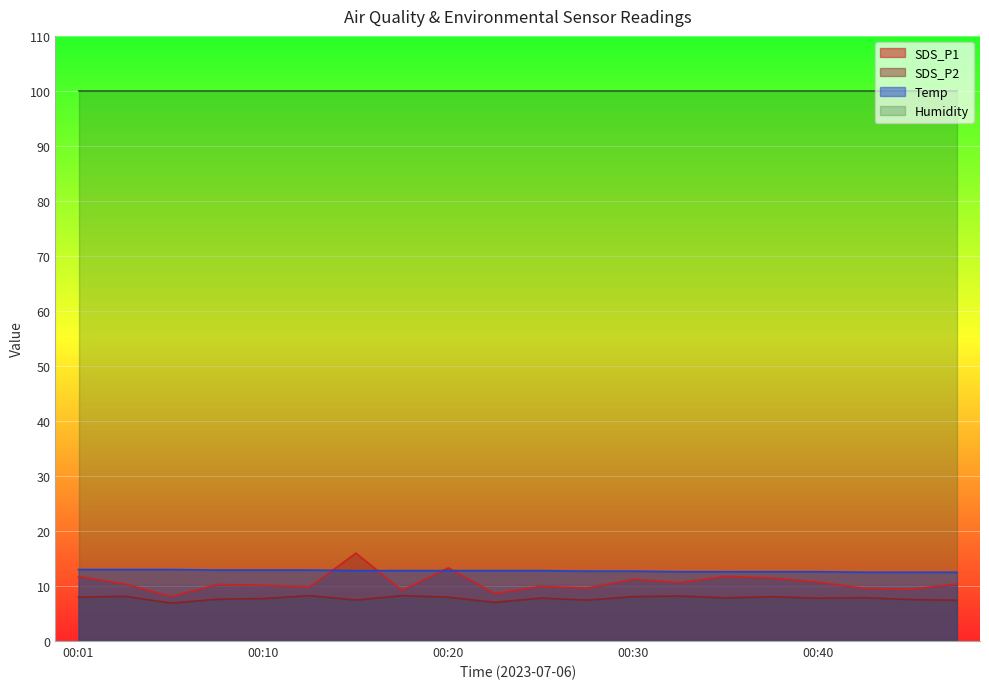

Which series has the largest range (max minus min)?

SDS_P1